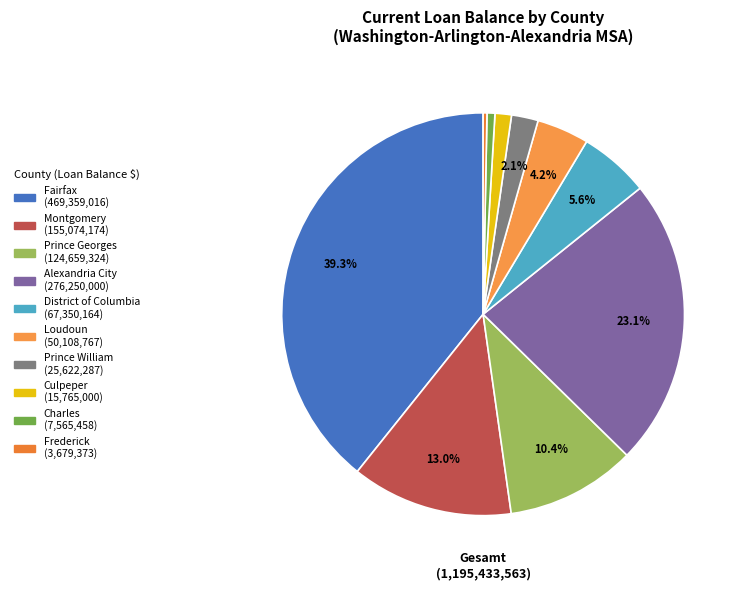

Which has a higher value, Frederick or Prince Georges?

Prince Georges